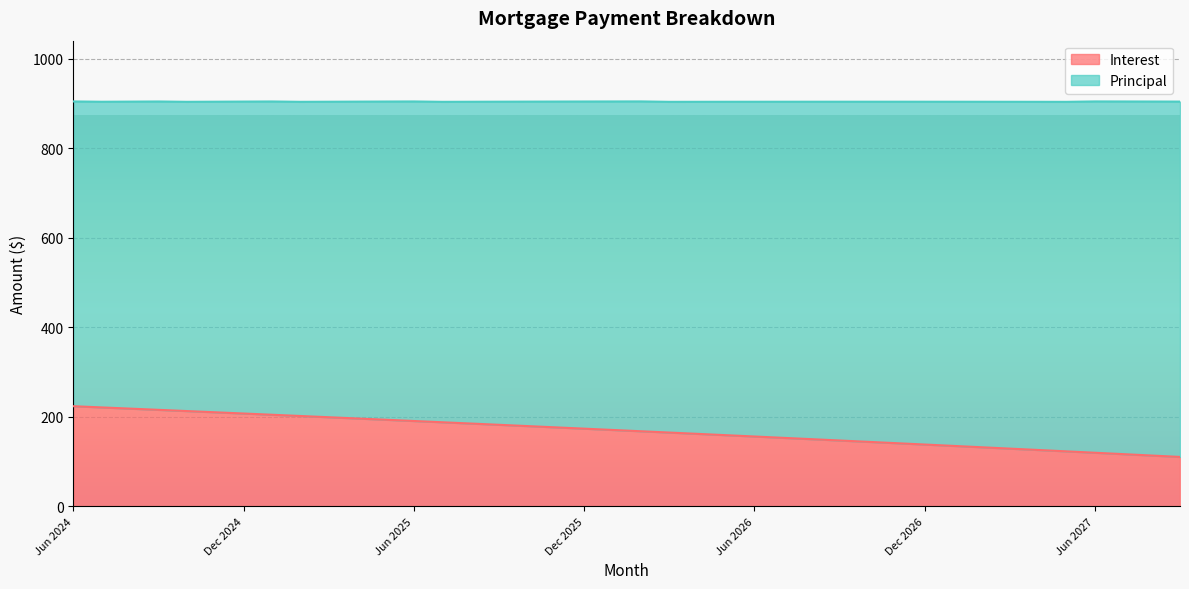

Rank the categories by value from lowest to highest.

Sep 2027, Aug 2027, Jul 2027, Jun 2027, May 2027, Apr 2027, Mar 2027, Feb 2027, Jan 2027, Dec 2026, Nov 2026, Oct 2026, Sep 2026, Aug 2026, Jul 2026, Jun 2026, May 2026, Apr 2026, Mar 2026, Feb 2026, Jan 2026, Dec 2025, Nov 2025, Oct 2025, Sep 2025, Aug 2025, Jul 2025, Jun 2025, May 2025, Apr 2025, Mar 2025, Feb 2025, Jan 2025, Dec 2024, Nov 2024, Oct 2024, Sep 2024, Aug 2024, Jul 2024, Jun 2024